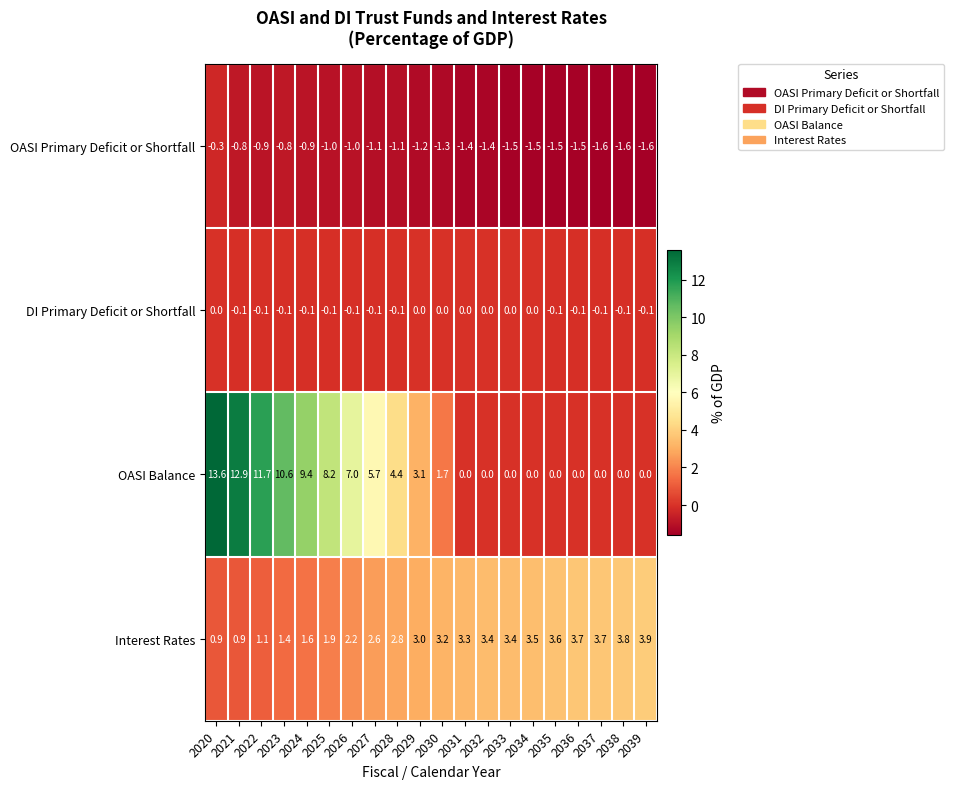

What is the maximum value shown in the chart?

13.6